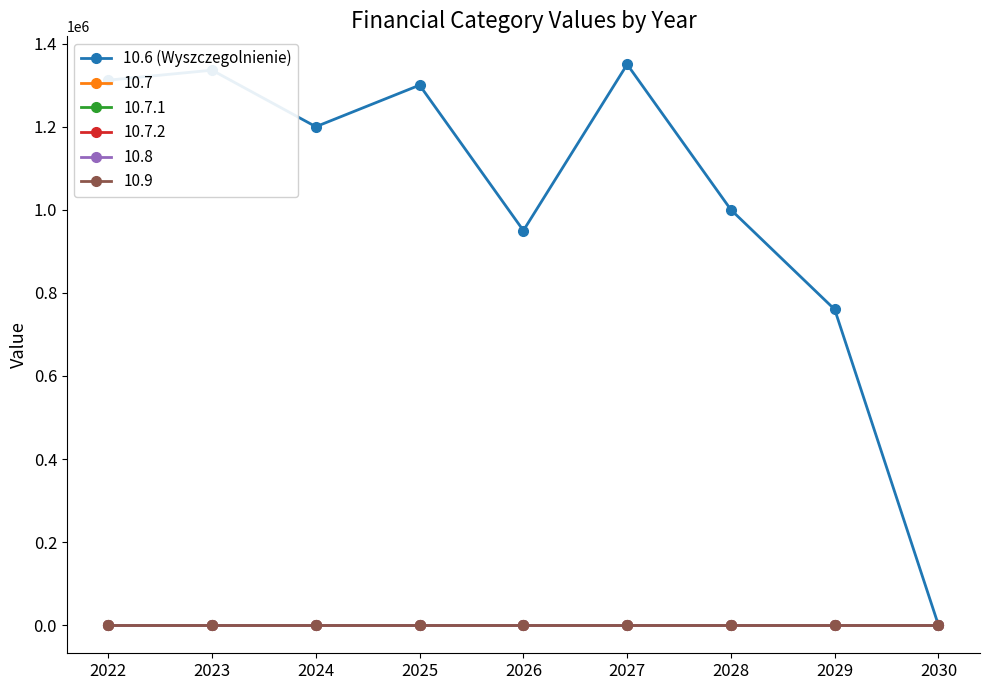

Does the chart have visible grid lines?

No